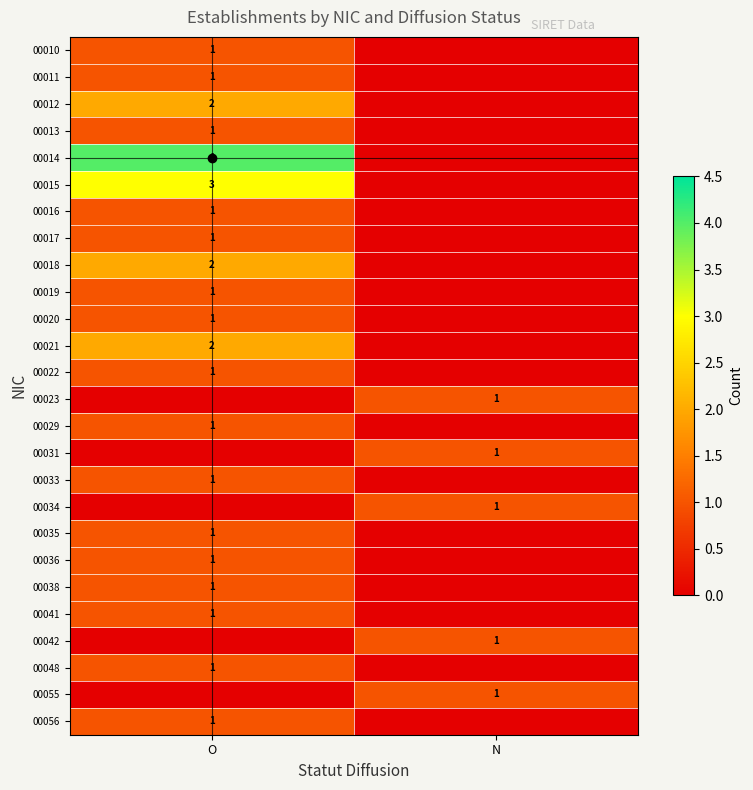

At which label is 00036 closest to 0?

N